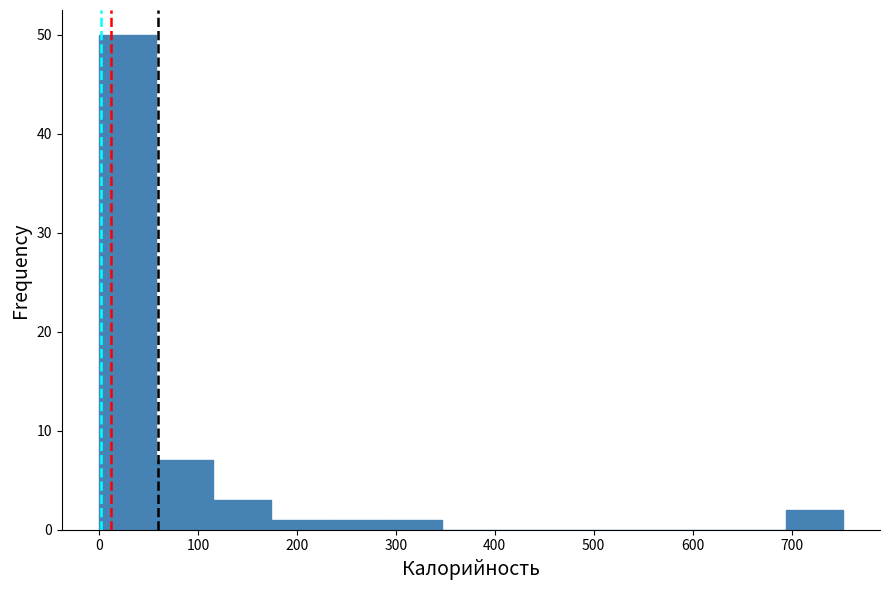

Reading left to right, transcribe this chart: for each bar, give the range it covers on the x-axis and its height. Neither the bar edges nor the heights are printed on the chart, so give them approximately, as read against the axes.

0 to 60: 50
60 to 120: 7
120 to 170: 3
170 to 230: 1
230 to 290: 1
290 to 350: 1
350 to 400: 0
400 to 460: 0
460 to 520: 0
520 to 580: 0
580 to 640: 0
640 to 690: 0
690 to 750: 2